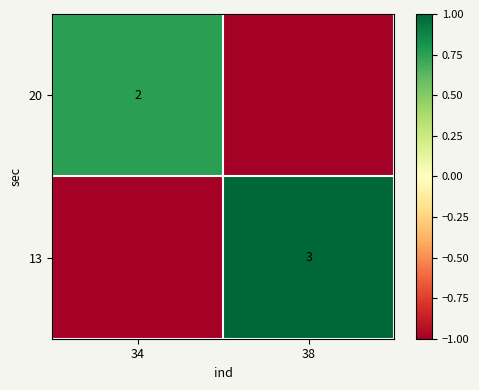

What is the difference between the 20 values at 38 and 34?

2.0